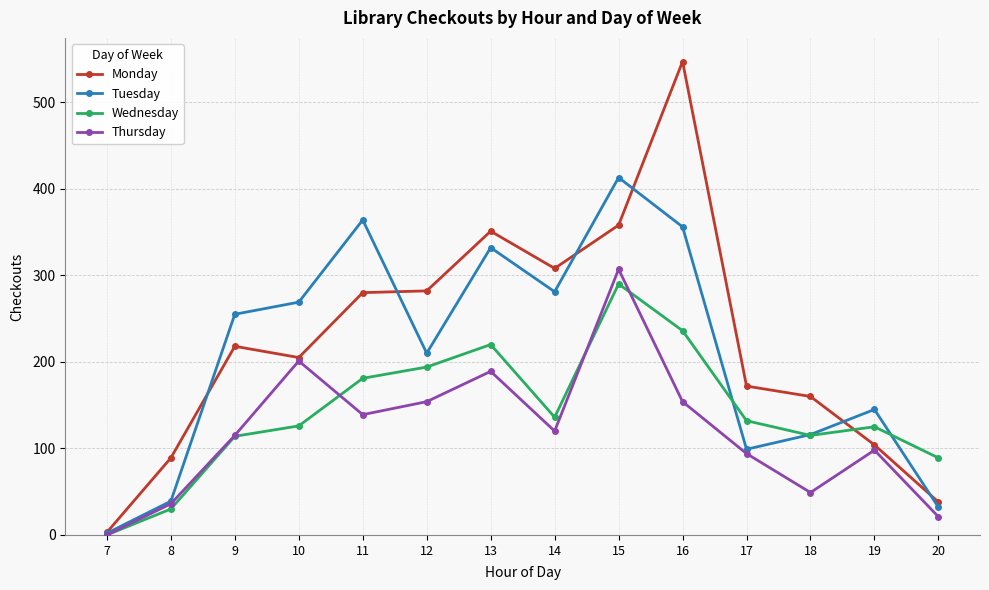

At which label does Thursday first exceed 120?

10